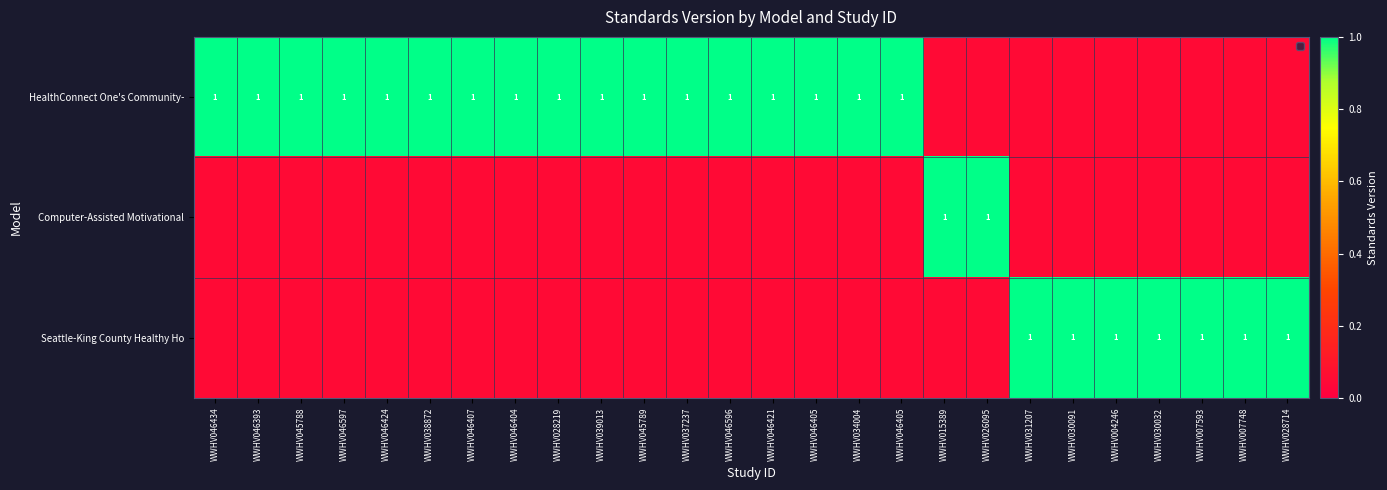

Is the value of HealthConnect One's Community- at WWHV045788 greater than the value of Computer-Assisted Motivational at WWHV028714?

Yes